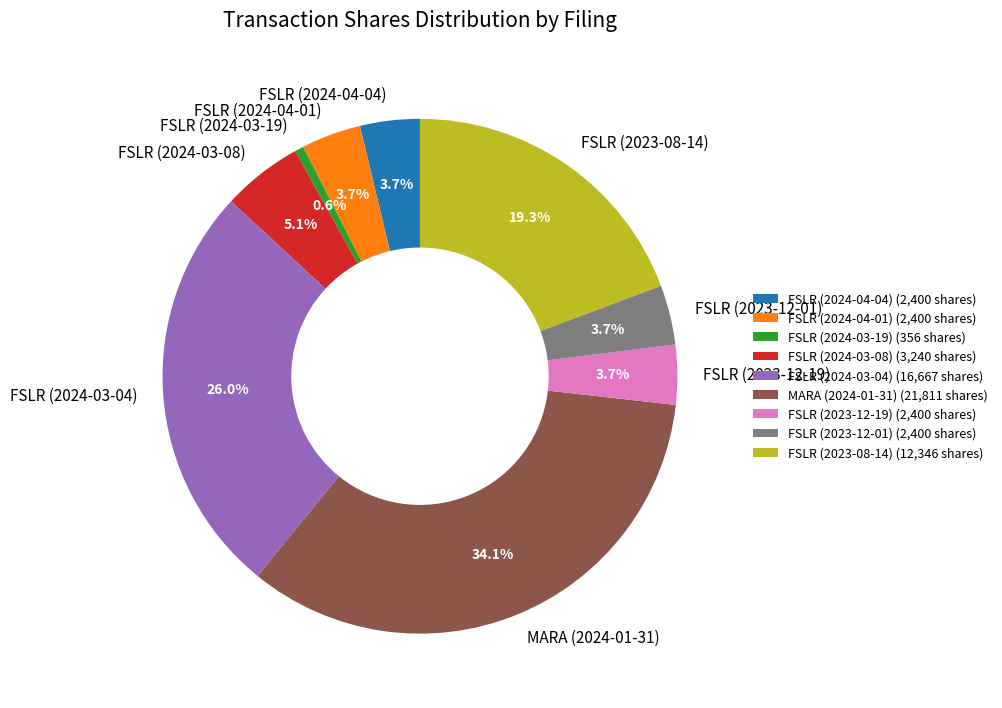

How many slices are in this pie chart?

9